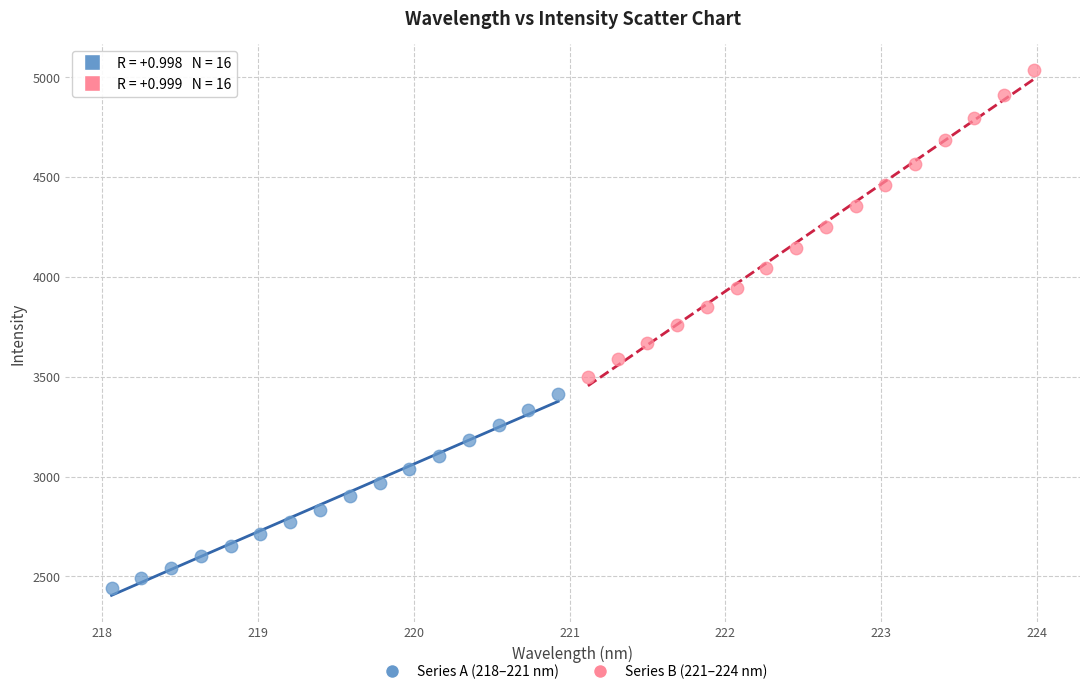

Which series reaches the minimum Y coordinate?

Series A (218–221 nm)